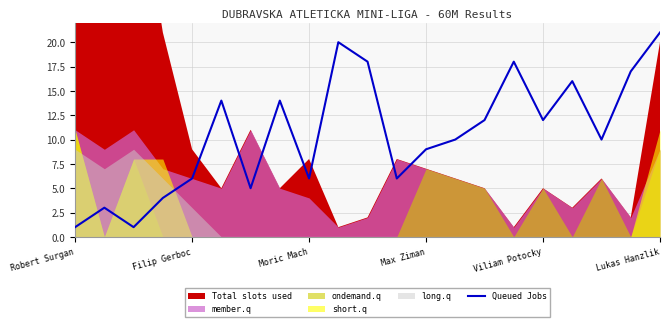

At which label does Queued Jobs reach its peak?

Lukas Hanzlik